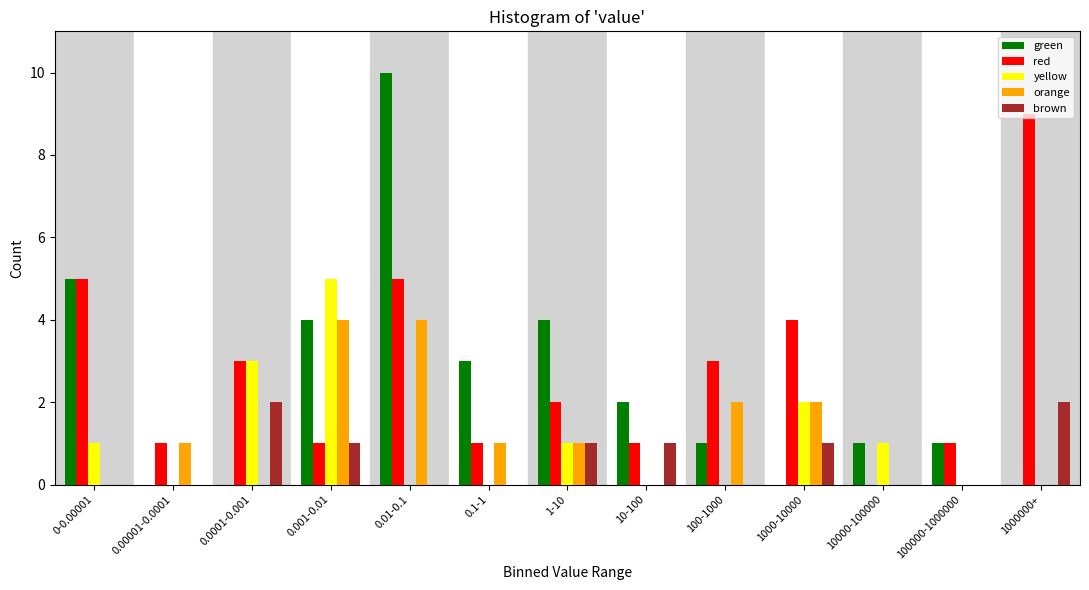

What is the sum of all brown values?

8